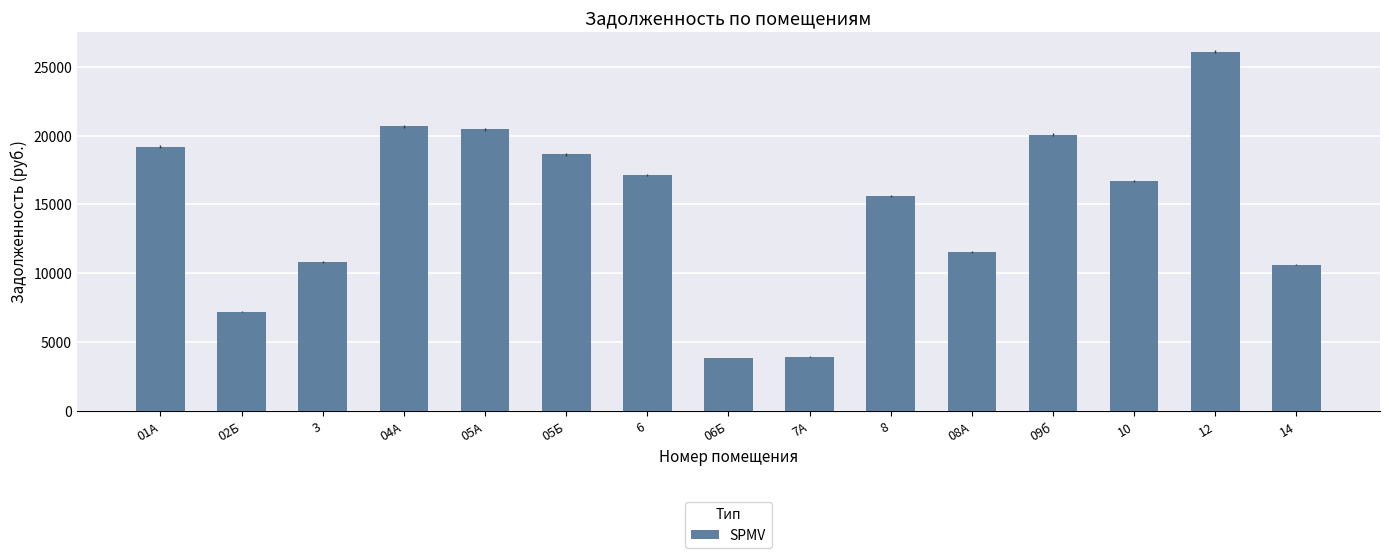

How many distinct data groups are displayed?

1